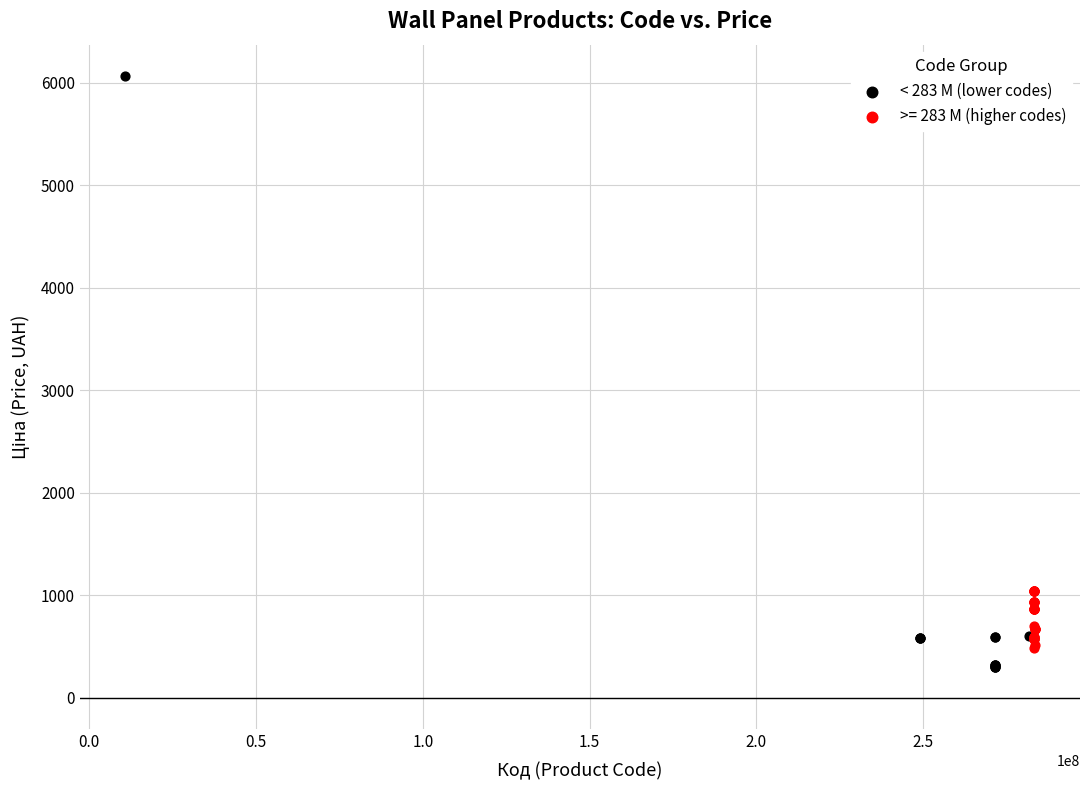

Which series has the largest Y range (max minus min)?

< 283 M (lower codes)